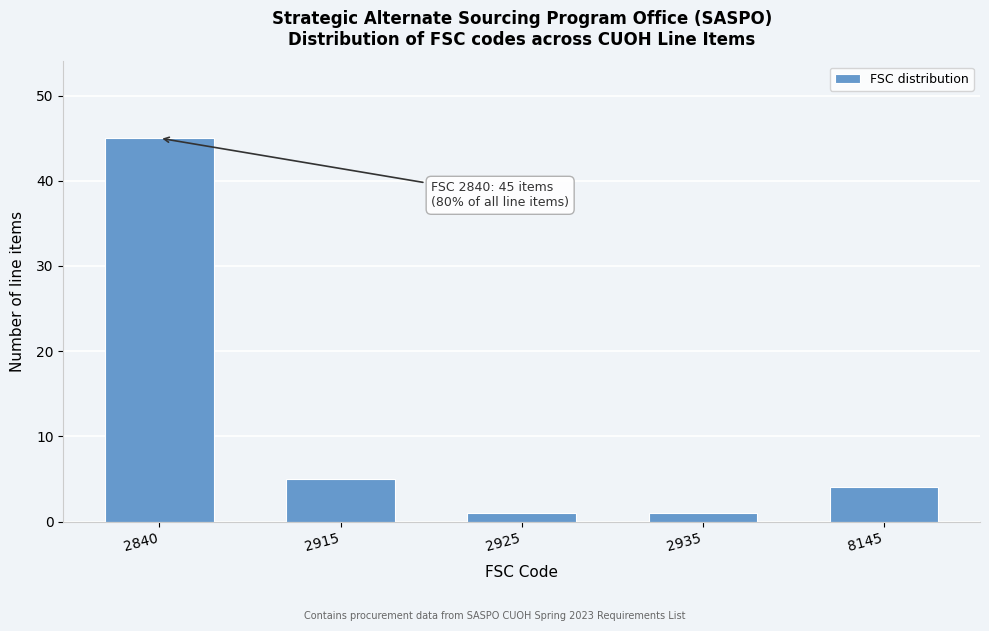

Reading right to left, extract all data points from this chart.

4	1	1	5	45